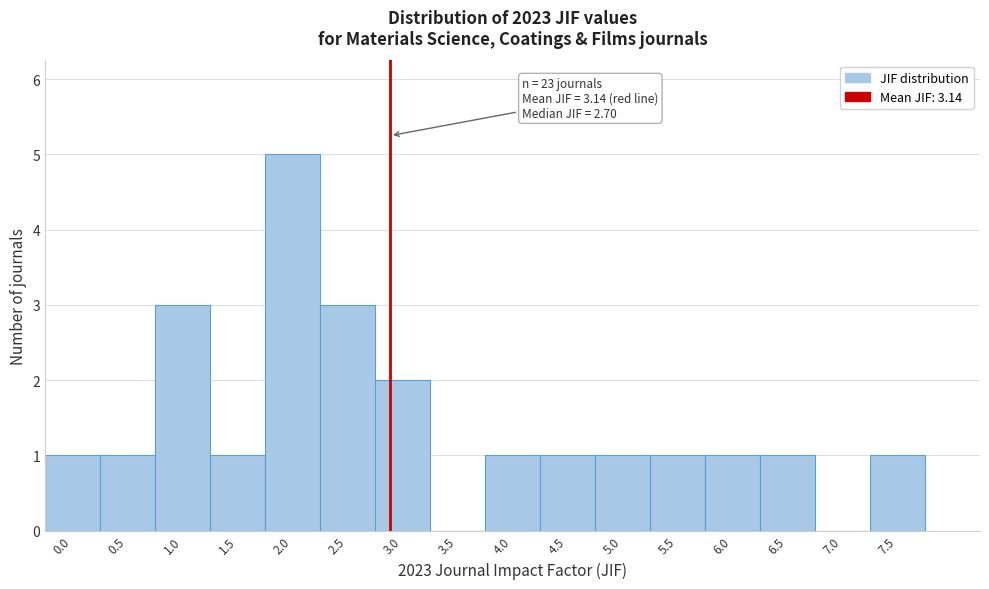

Reading left to right, transcribe all the data shown in this chart.

0.0=1	0.5=1	1.0=3	1.5=1	2.0=5	2.5=3	3.0=2	3.5=0	4.0=1	4.5=1	5.0=1	5.5=1	6.0=1	6.5=1	7.0=0	7.5=1